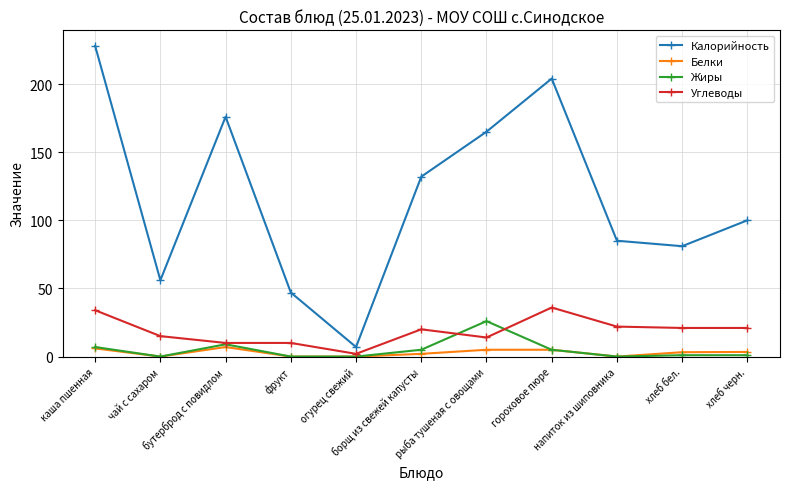

True or false: Жиры has more than 1 interior local peaks.

True